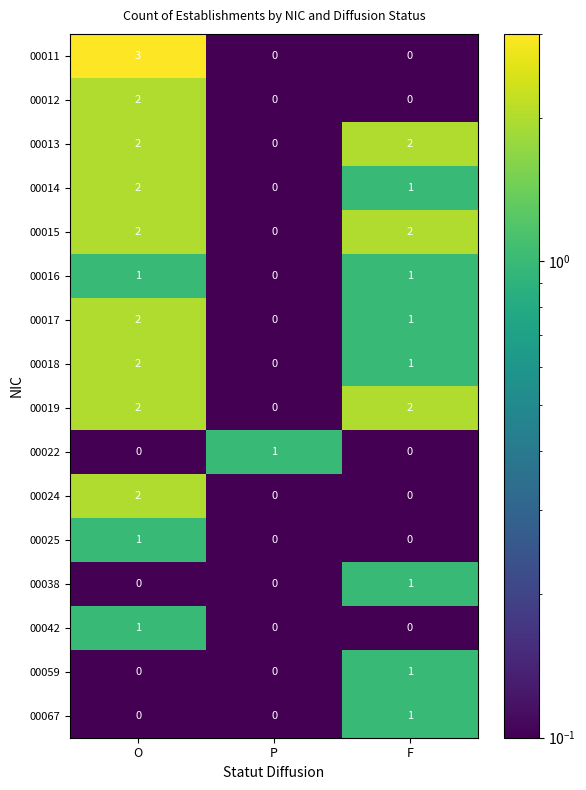

At which category is the sum across all series the highest?

O